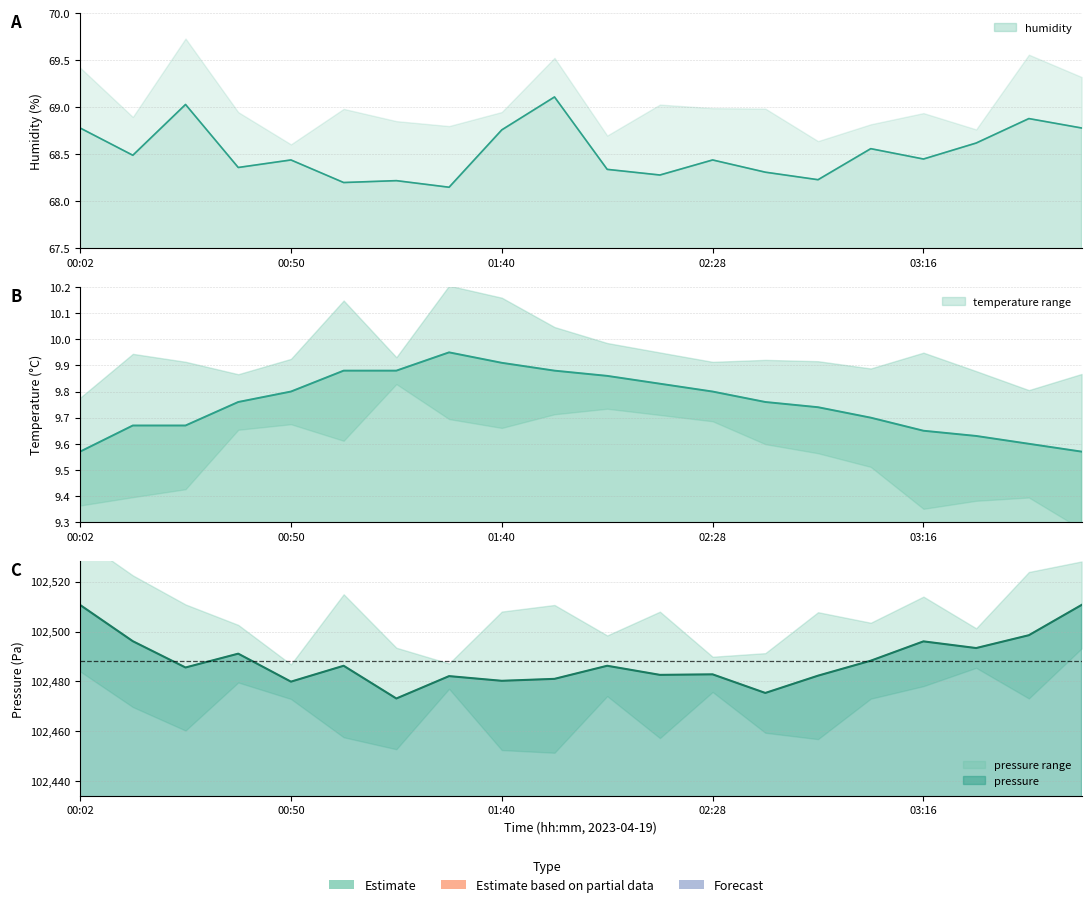

What is the difference between the highest and lowest values at 00:50?

102470.1